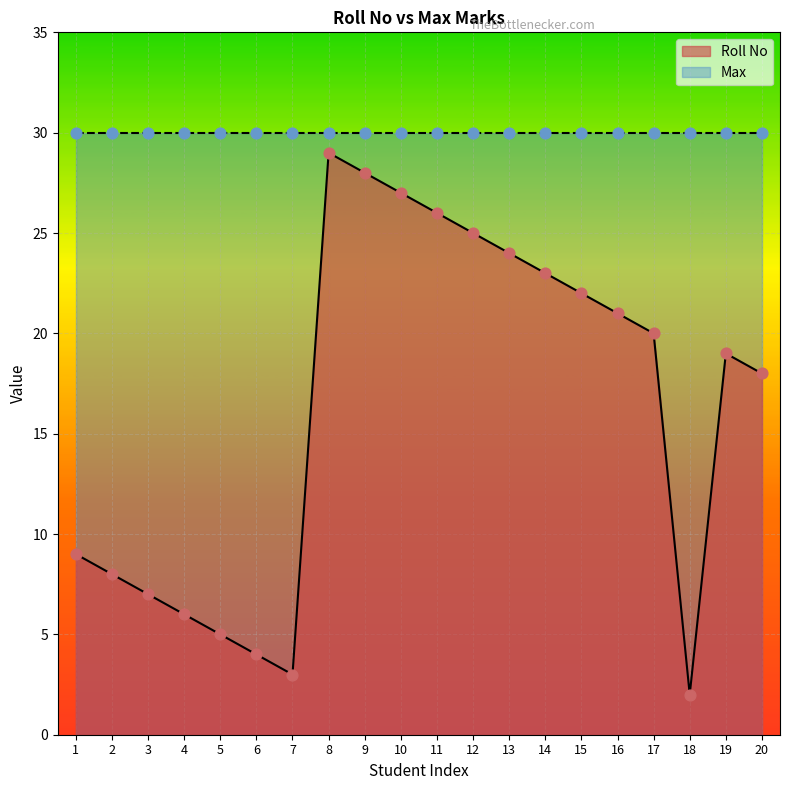

What is the change in value from 17 to 19?

-1